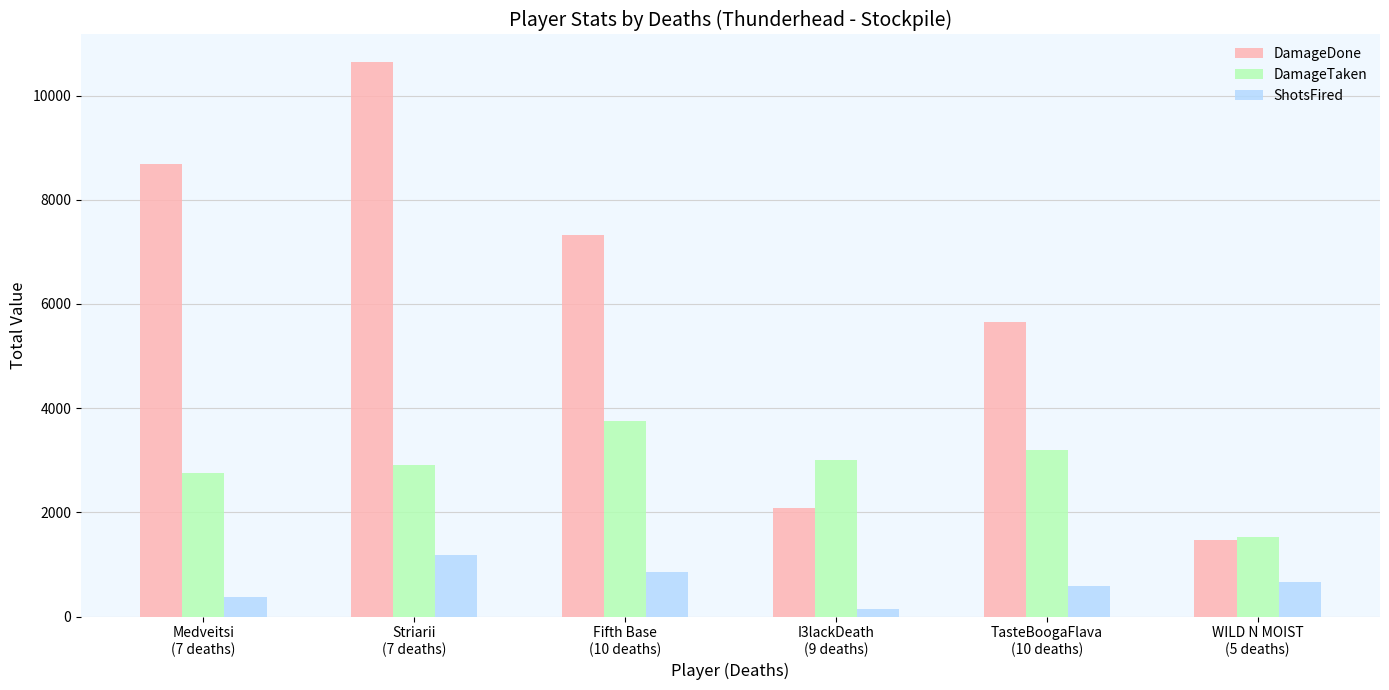

What is the value of the ShotsFired bar at the 5th from the left?

589